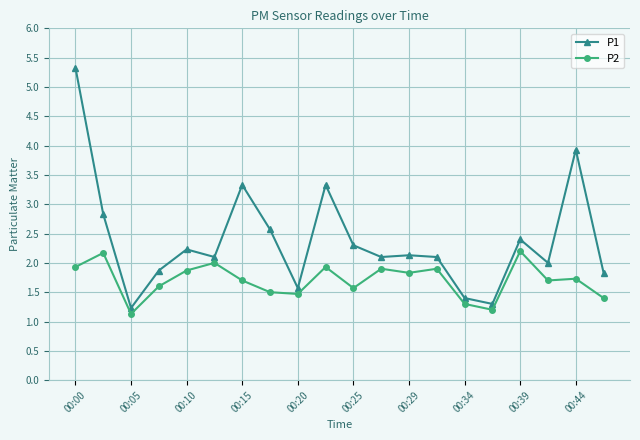

True or false: P2 has more than 0 interior local peaks.

True